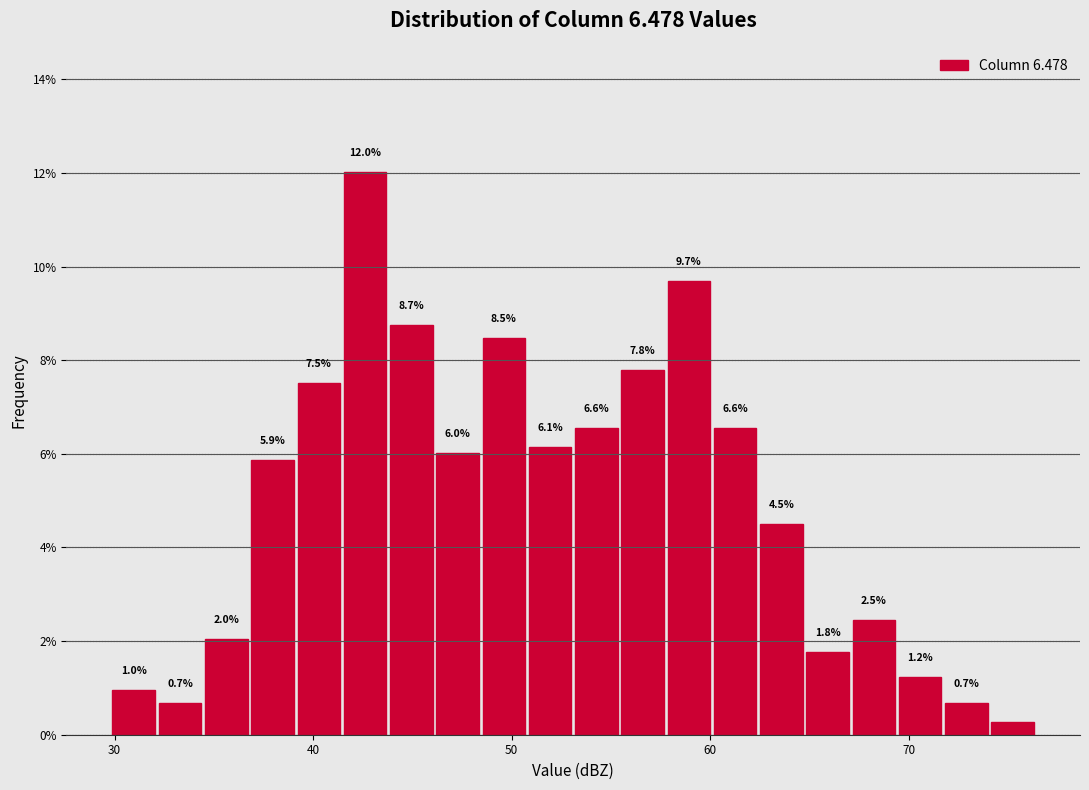

Around what value on the x-axis is the tallest bar? Give the approximate position of its centre, as read against the axis.

43